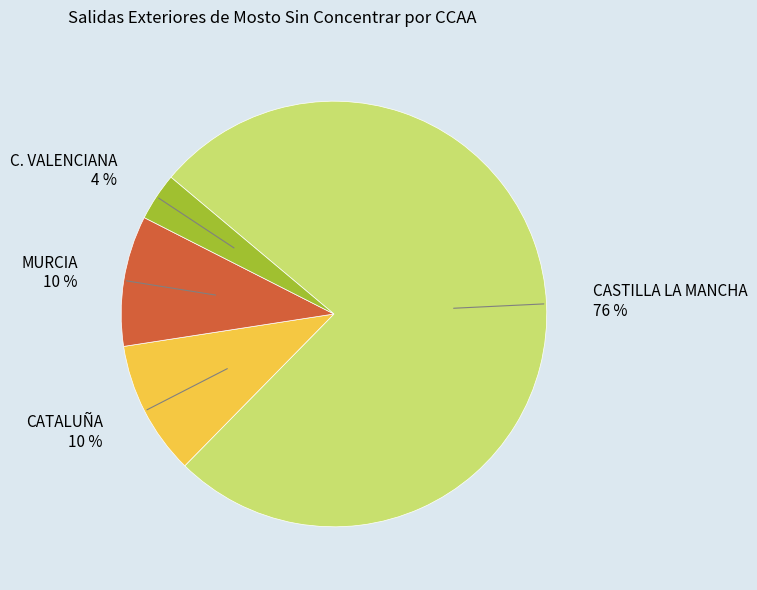

To the nearest percent, what is the average slice percentage?

25%